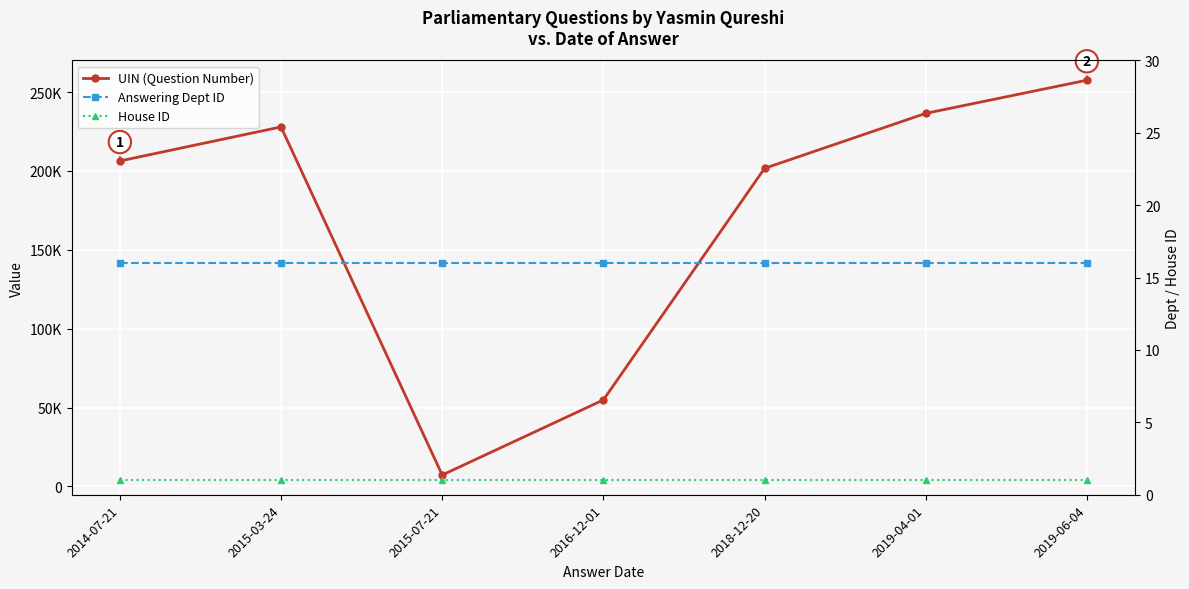

Which has a higher value, 2019-04-01 or 2014-07-21?

2019-04-01